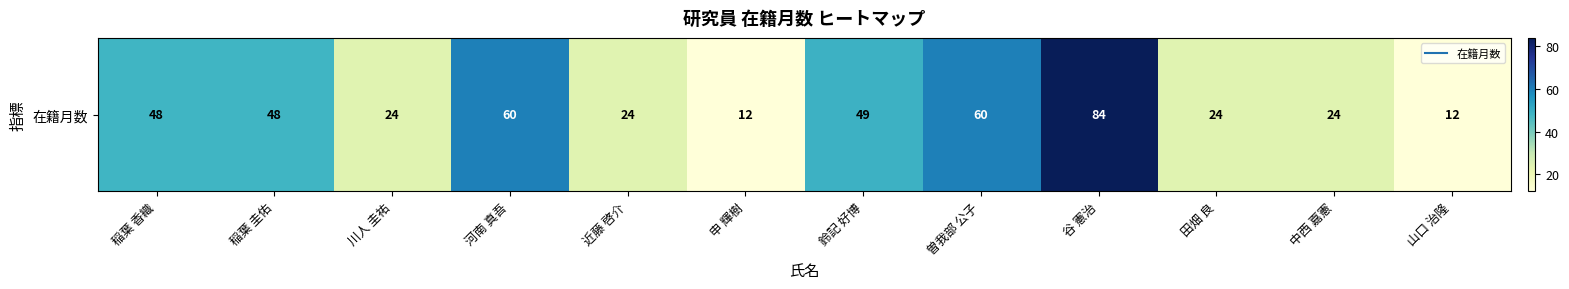

Reading left to right, extract all data points from this chart.

稲葉 香織=48	稲葉 圭佑=48	川人 圭祐=24	河南 真吾=60	近藤 啓介=24	申 輝樹=12	鈴記 好博=49	曽我部 公子=60	谷 憲治=84	田畑 良=24	中西 嘉憲=24	山口 治隆=12